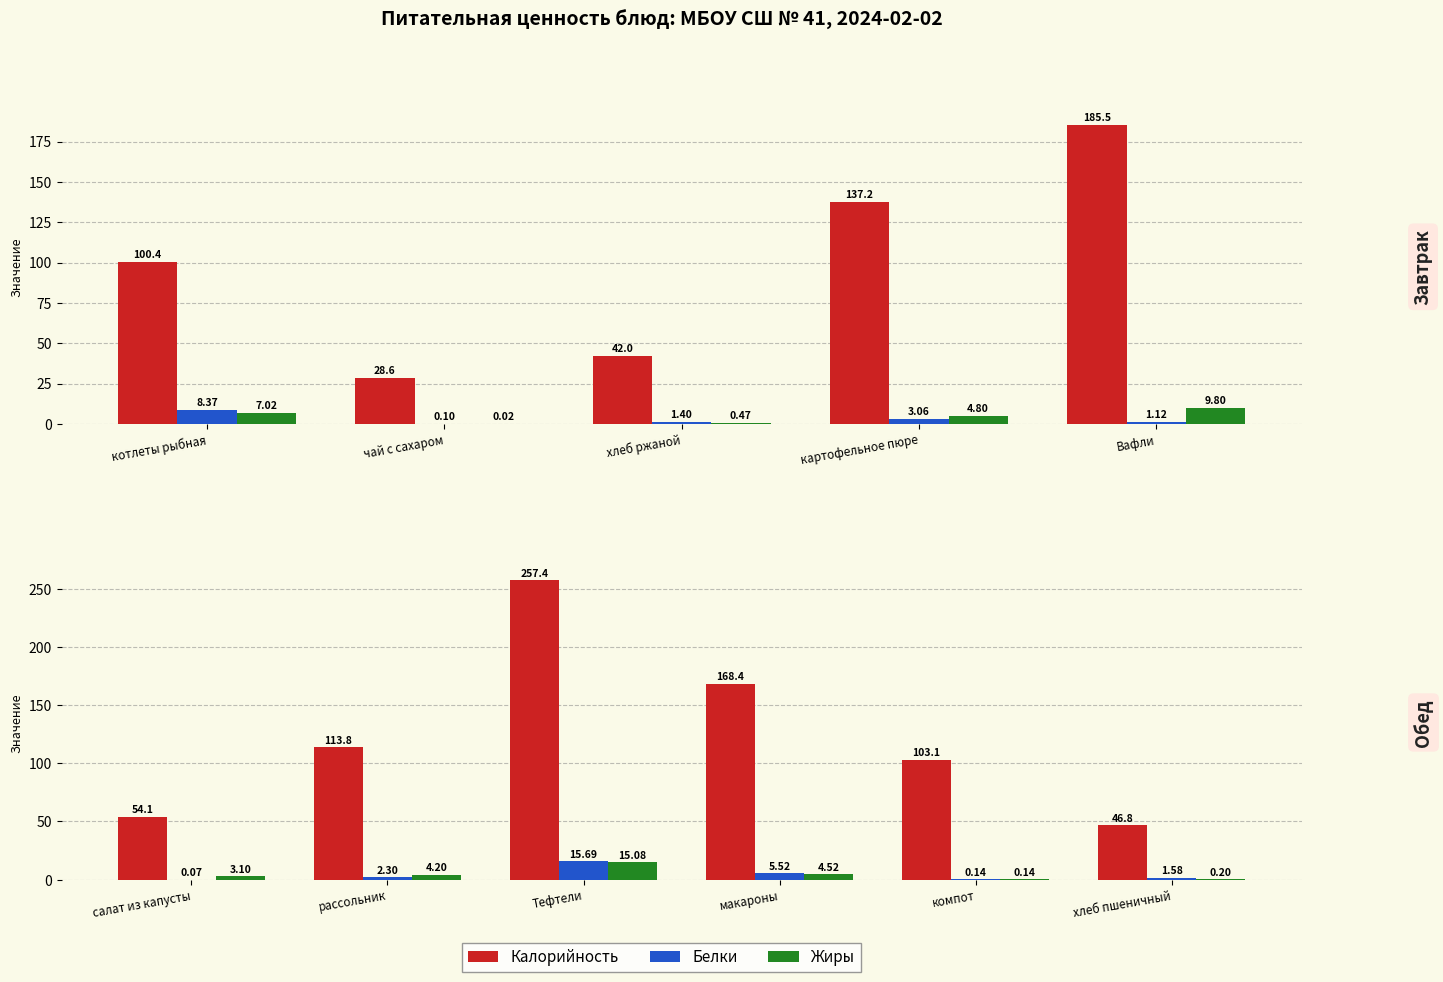

Which series has the largest range (max minus min)?

Калорийность